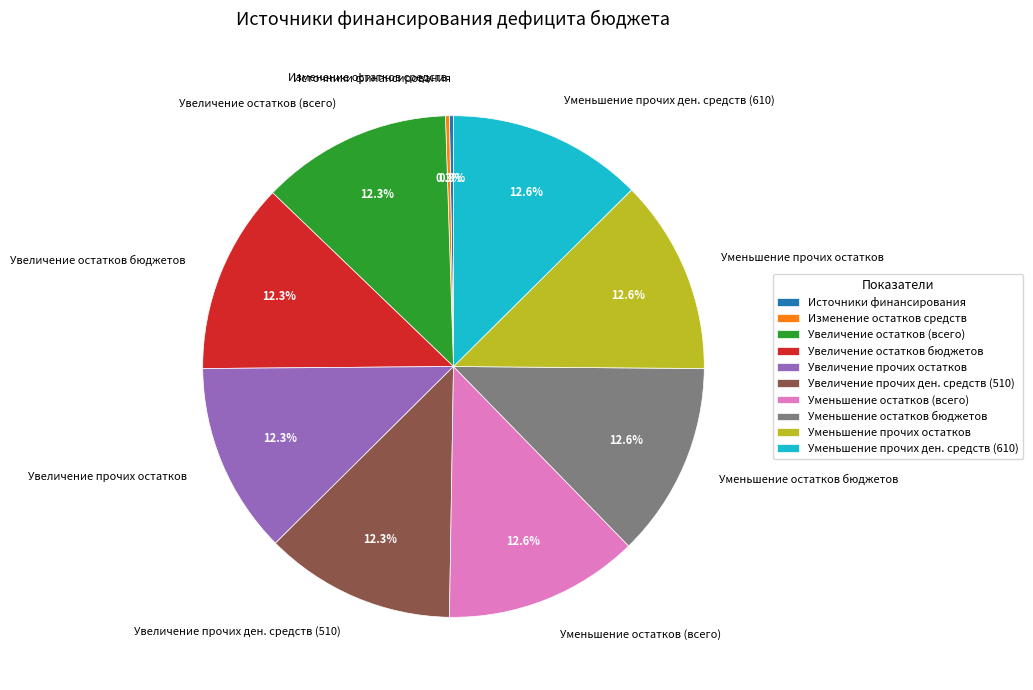

To the nearest percent, what is the average slice percentage?

10%